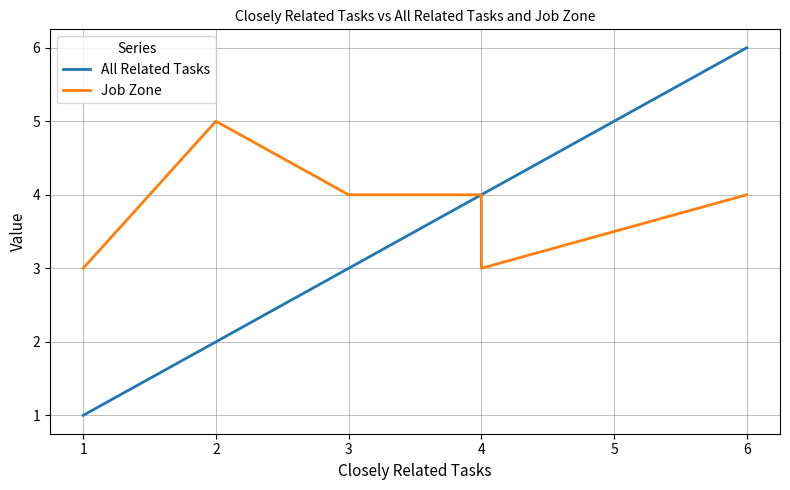

What are all the series names shown in the legend?

All Related Tasks, Job Zone